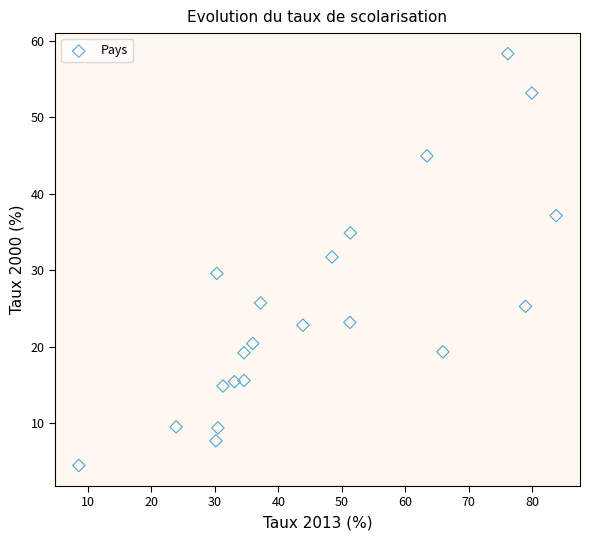

What Y value in the scatter plot is closest to 31?

31.7